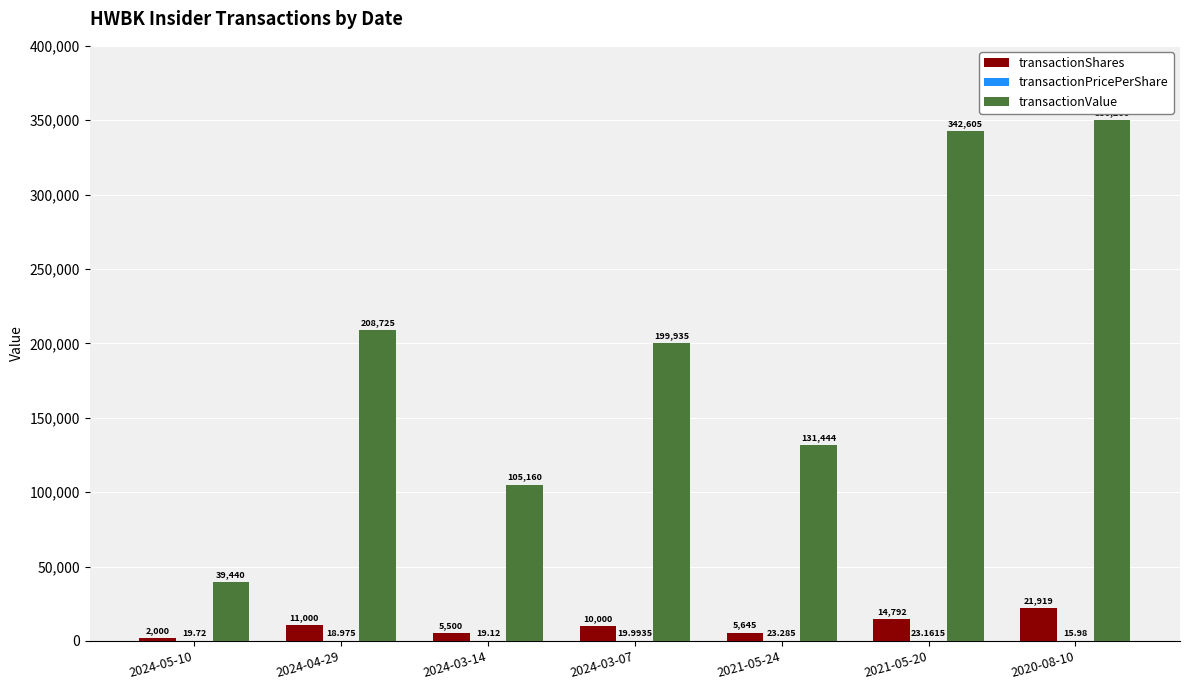

Which series has the largest total across all categories?

transactionValue